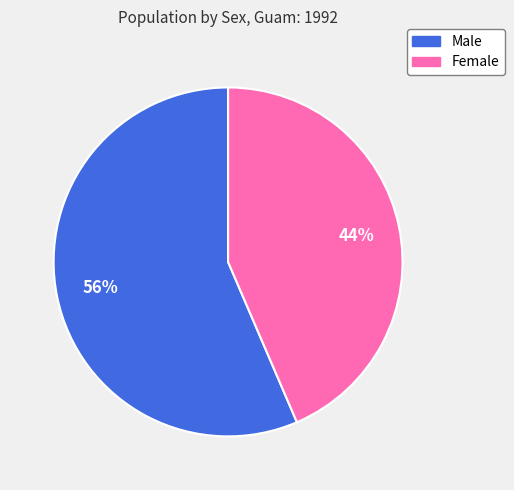

Approximately how many times larger is the value at Female compared to Male?

0.8